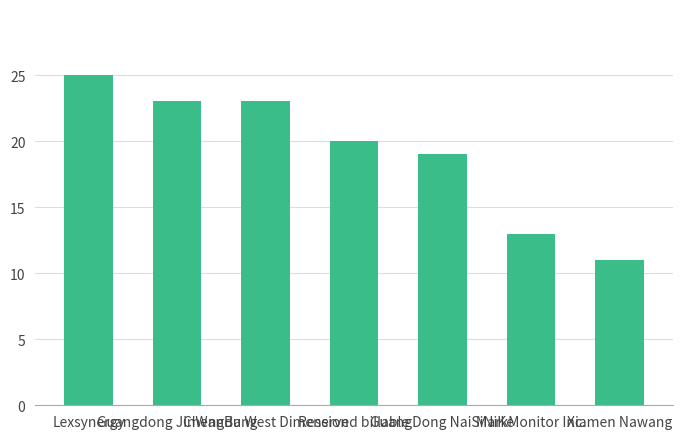

Which has a higher value, Reserved billable or Guangdong JinWanBang?

Guangdong JinWanBang